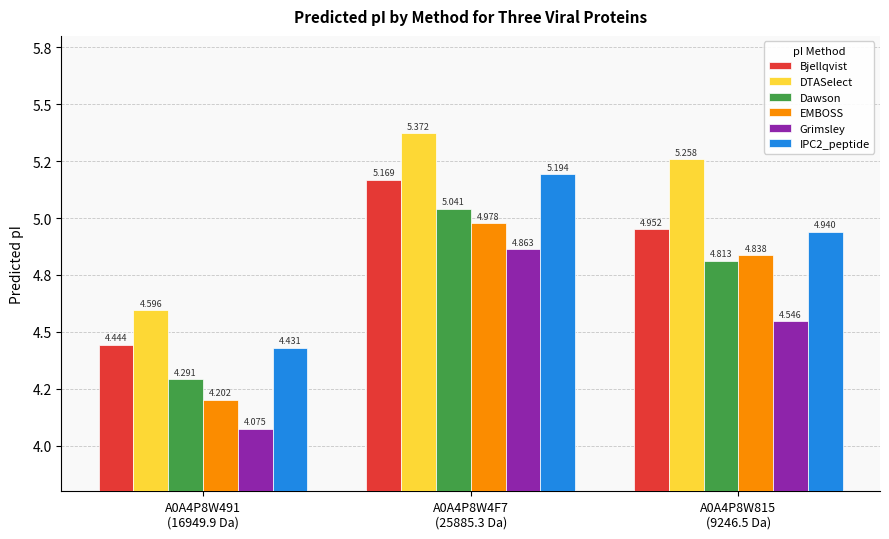

Is it true that IPC2_peptide equals 5.2 at A0A4P8W4F7
(25885.3 Da)?

True